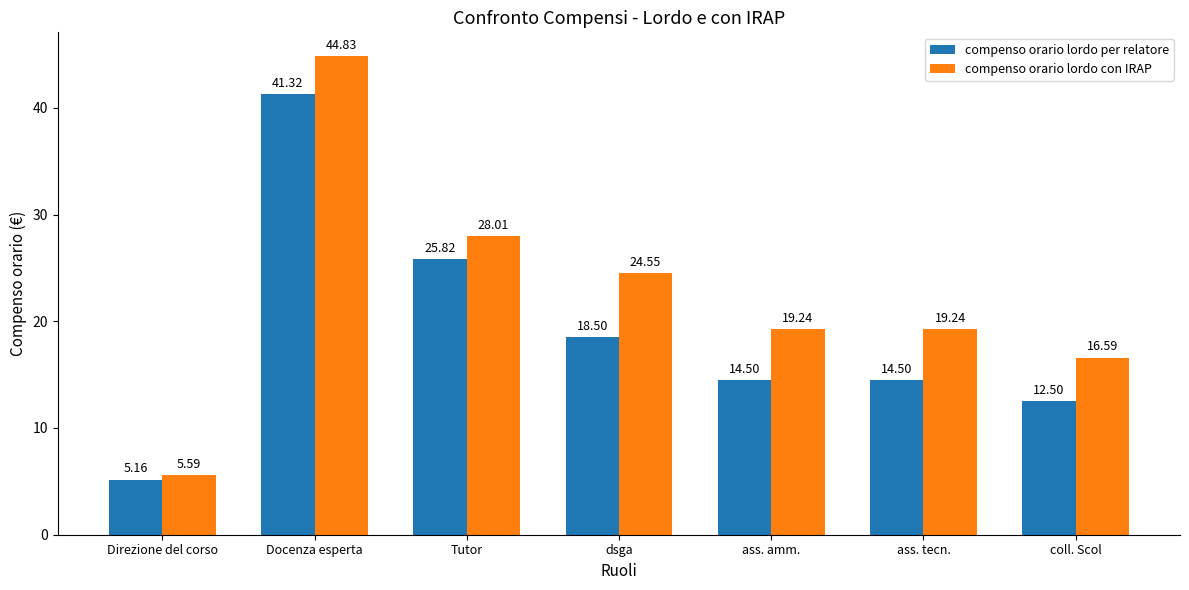

What are all the series names shown in the legend?

compenso orario lordo per relatore, compenso orario lordo con IRAP